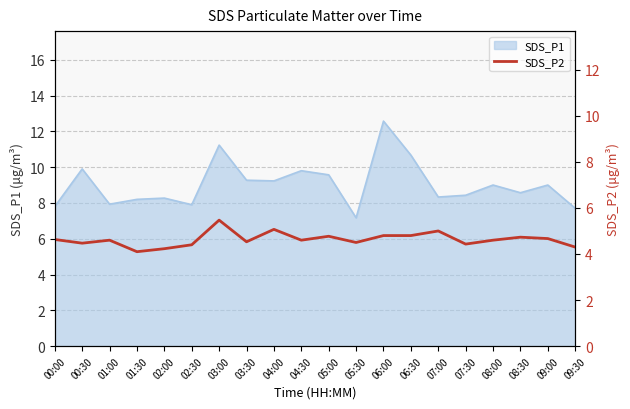

Reading left to right, list all the values displayed in this chart.

00:00=4.6	00:30=4.5	01:00=4.6	01:30=4.1	02:00=4.2	02:30=4.4	03:00=5.5	03:30=4.5	04:00=5.1	04:30=4.6	05:00=4.8	05:30=4.5	06:00=4.8	06:30=4.8	07:00=5.0	07:30=4.4	08:00=4.6	08:30=4.7	09:00=4.7	09:30=4.3